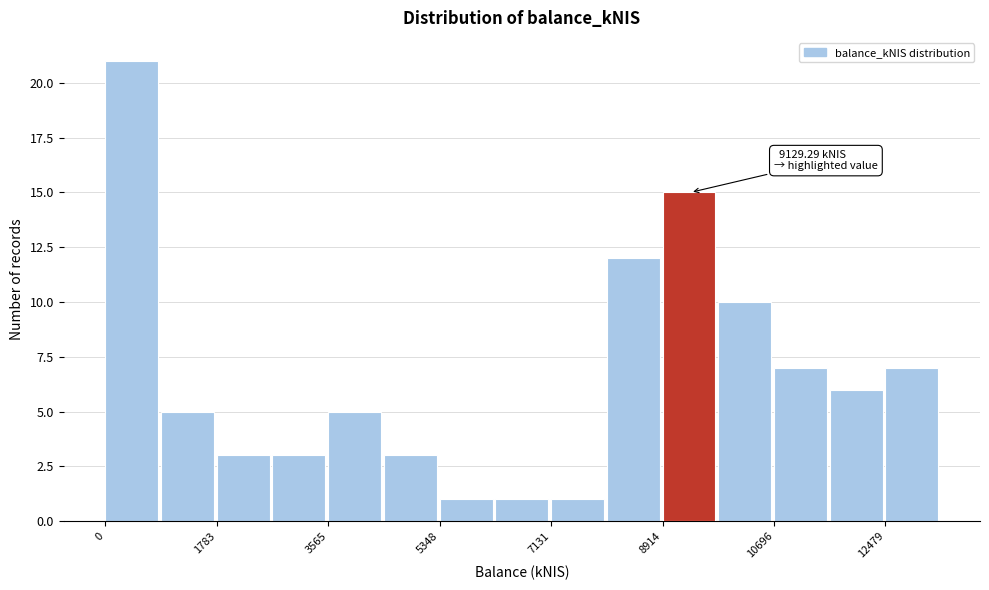

Over which range of the x-axis is the bar tallest?

0 to 800